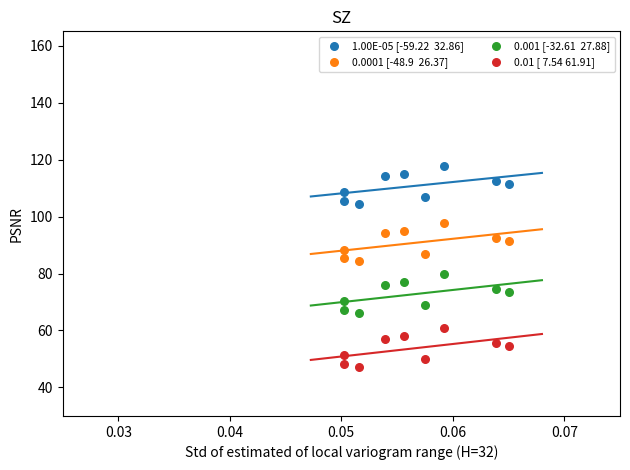

Across all data points, what is the range of Y values (max minus min)?

70.6